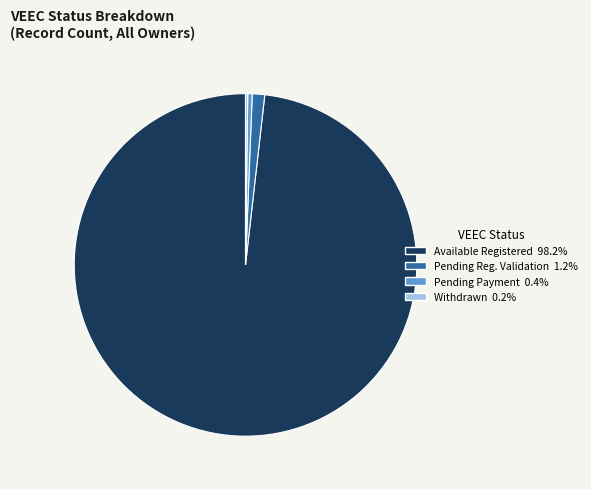

Does any single category account for the majority?

Yes